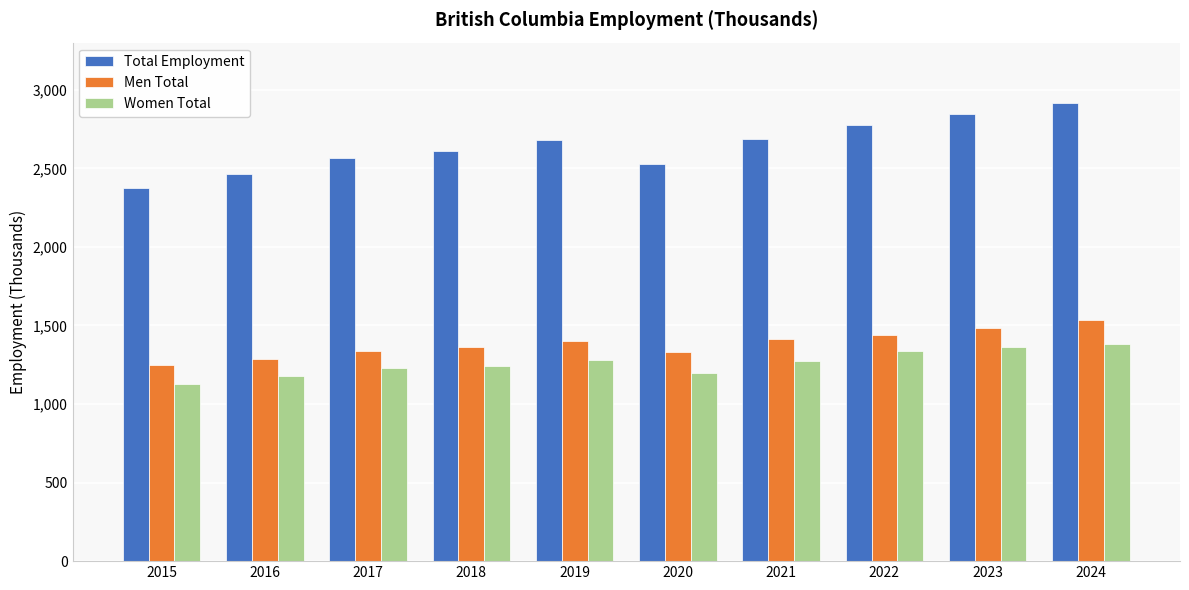

List the series in order of their peak value, highest first.

Total Employment, Men Total, Women Total